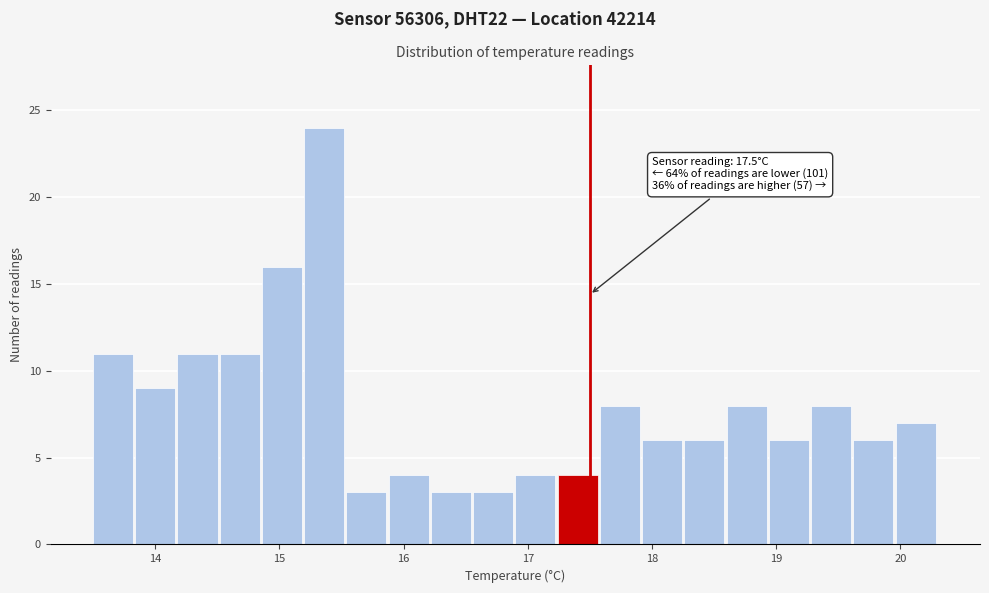

Around what value on the x-axis is the tallest bar? Give the approximate position of its centre, as read against the axis.

15.4